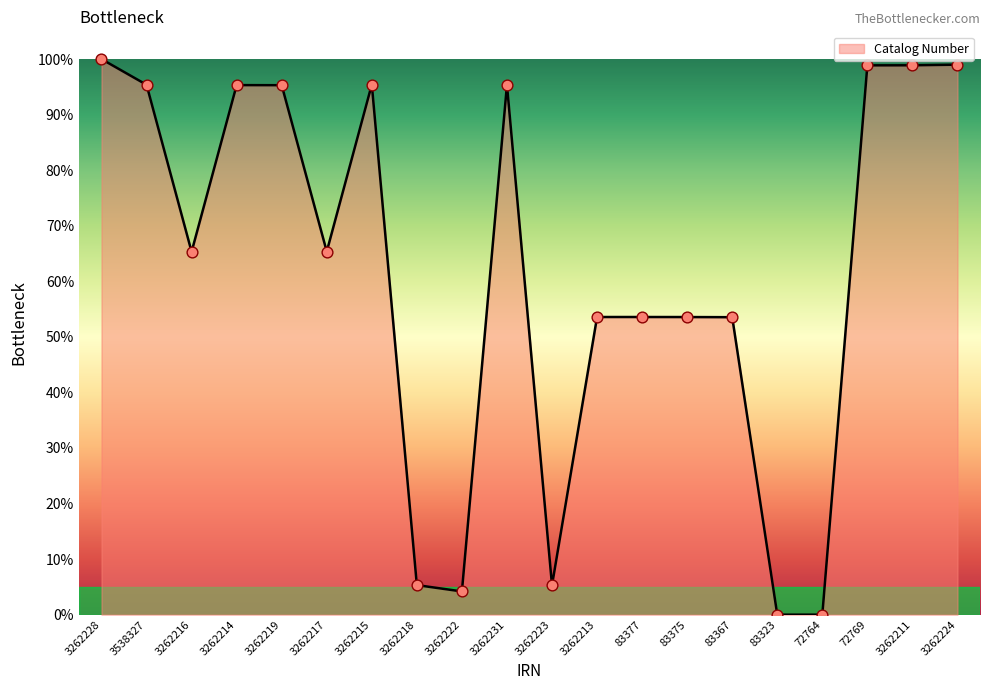

What is the change in value from 3262215 to 3262223?

-90.1